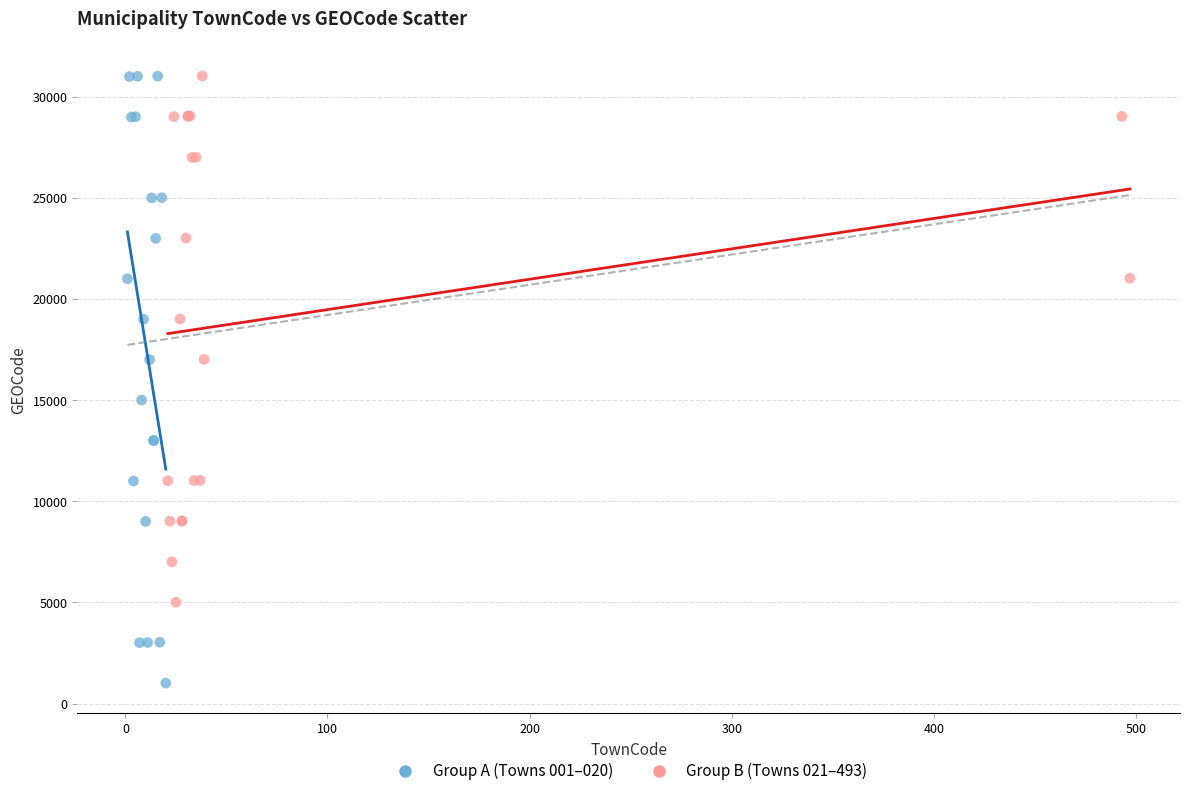

Which series contains the lowest Y value?

Group A (Towns 001–020)